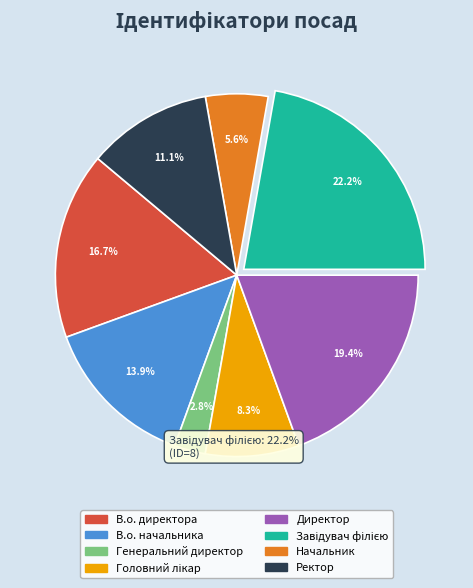

Is the sum of Генеральний директор and Директор greater than half?

No